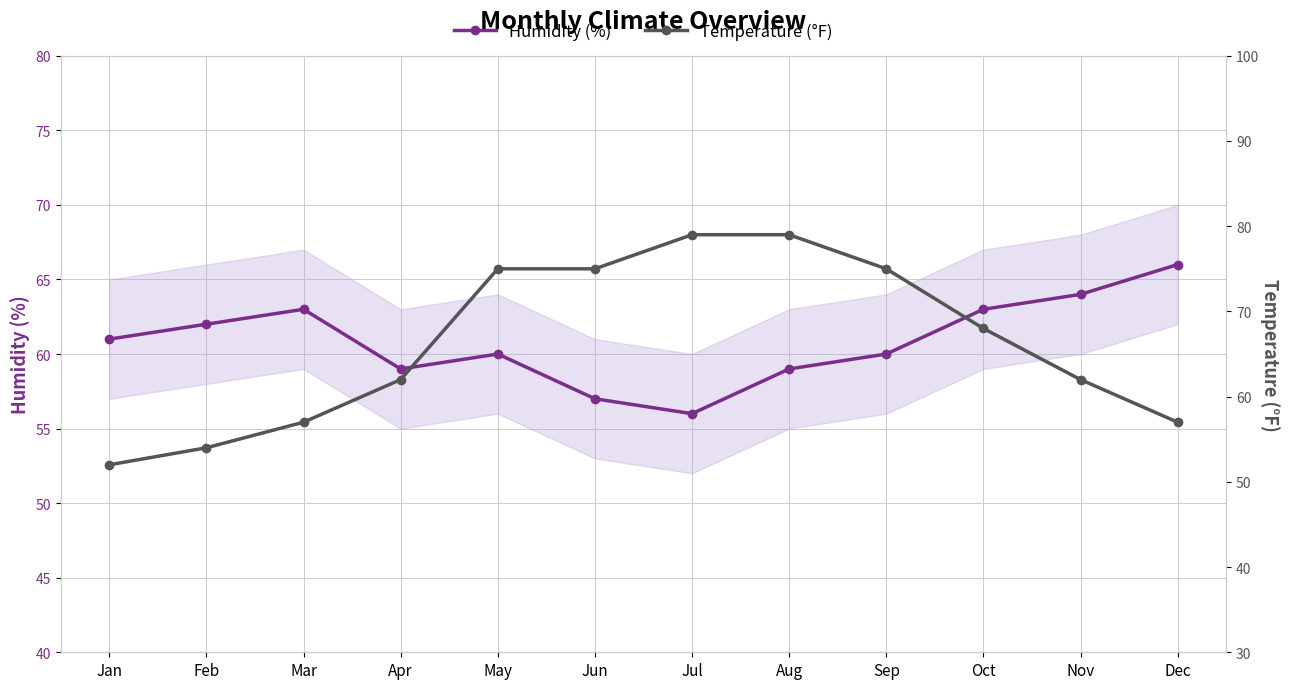

What is the difference between the Humidity (%) values at Jan and Mar?

2